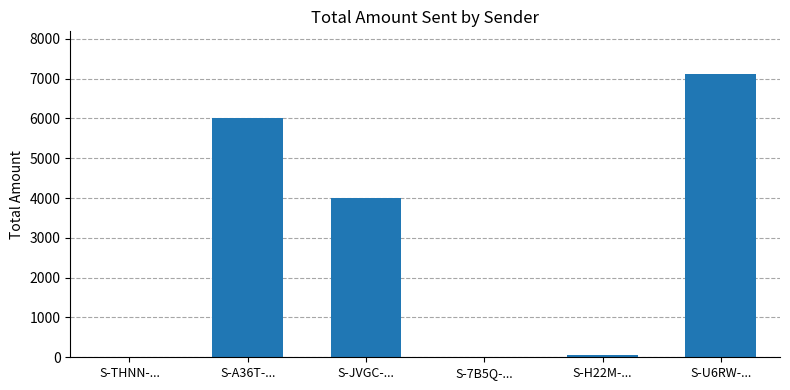

At which label is the value closest to 3559?

S-JVGC-...